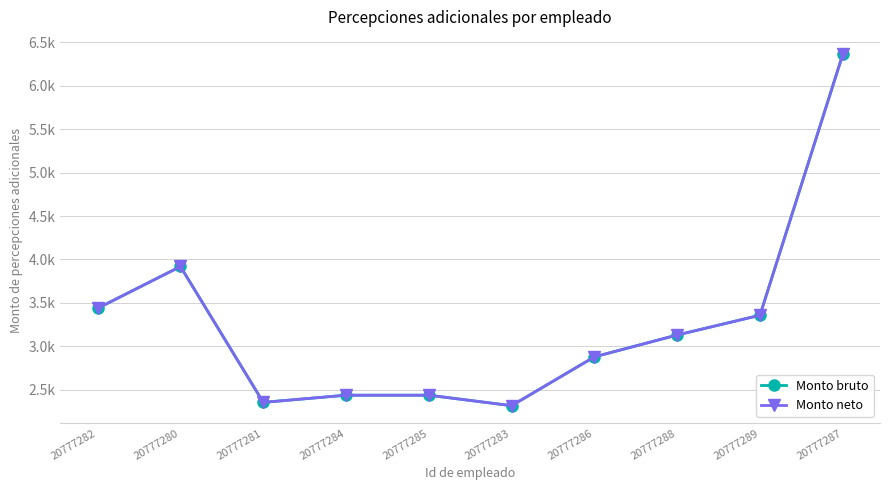

Rank the series by their maximum value, from highest to lowest.

Monto bruto, Monto neto